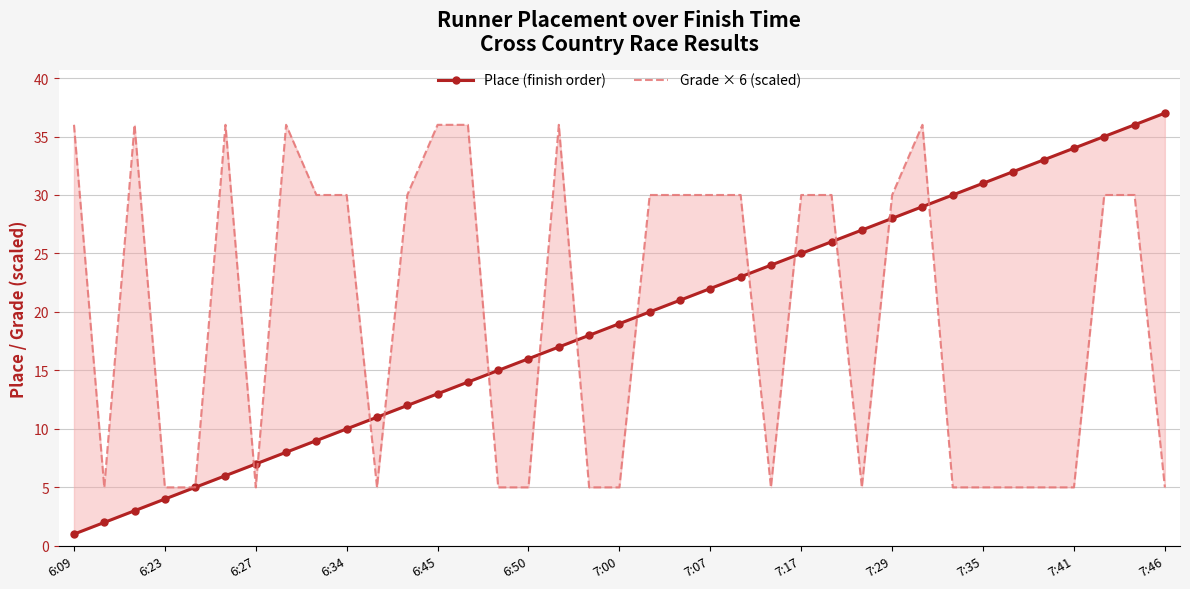

How many lines are shown in the chart?

2